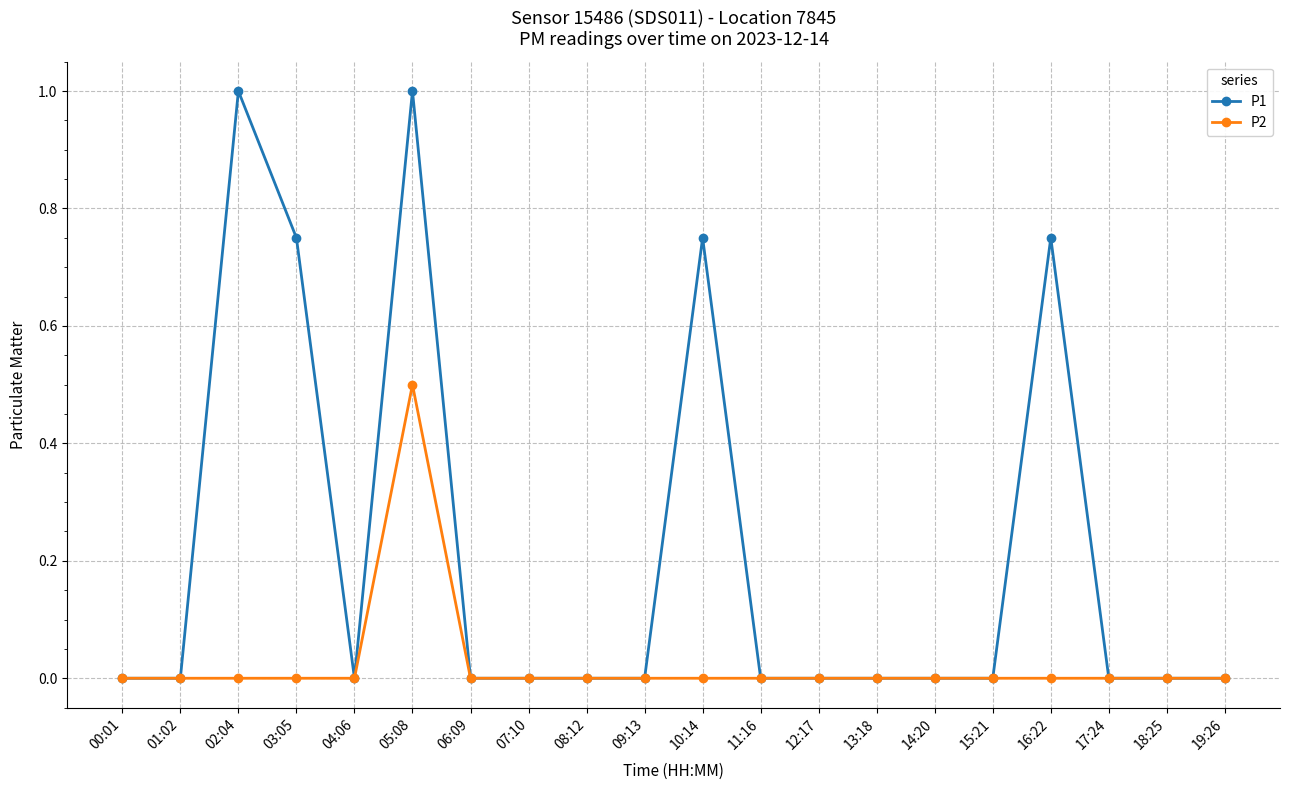

Which series has the largest total across all categories?

P1